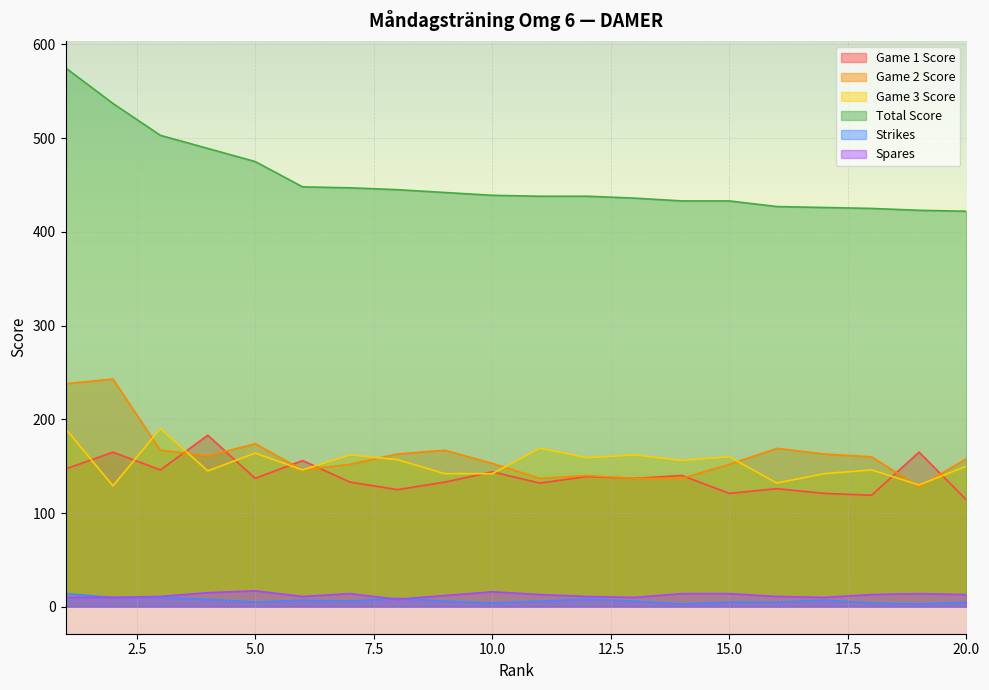

Which series has the largest total across all categories?

Total Score